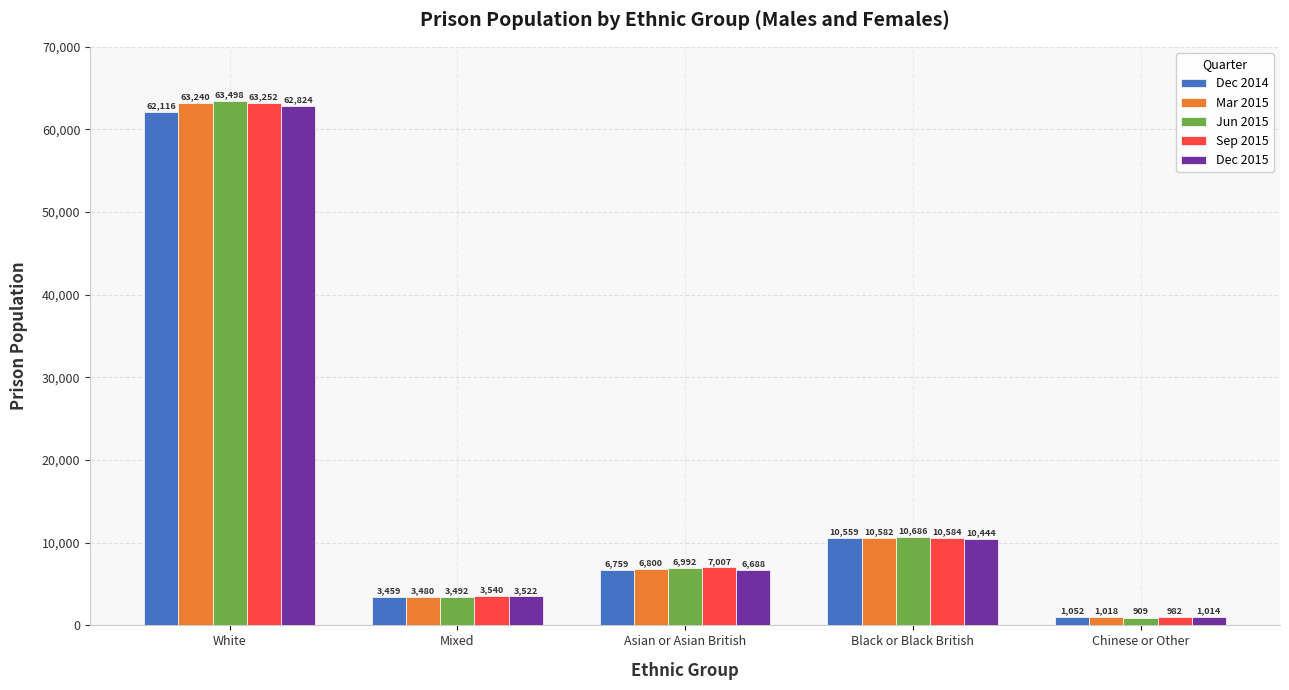

What is the label of the 1st bar from the left?

White